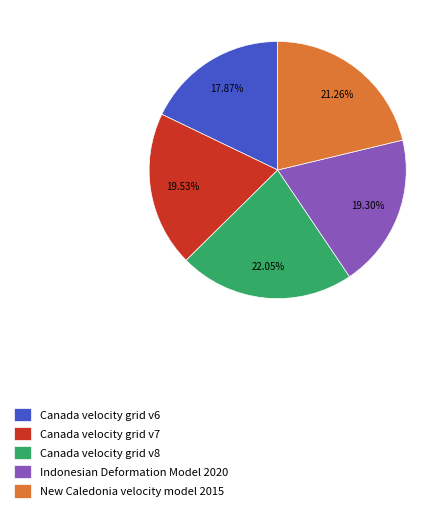

Is there any slice that represents more than half of the pie?

No